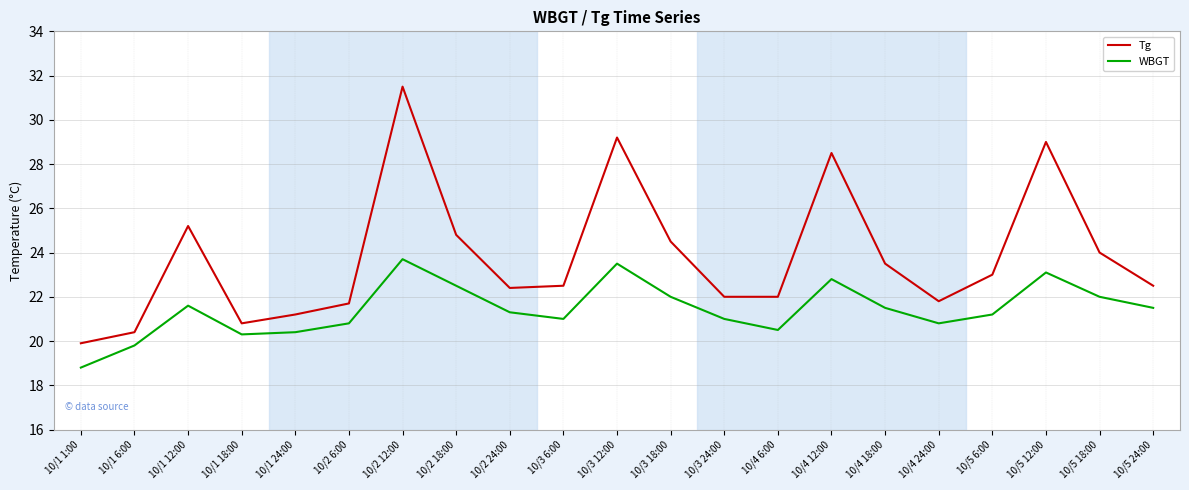

What is the minimum value for WBGT?

18.8